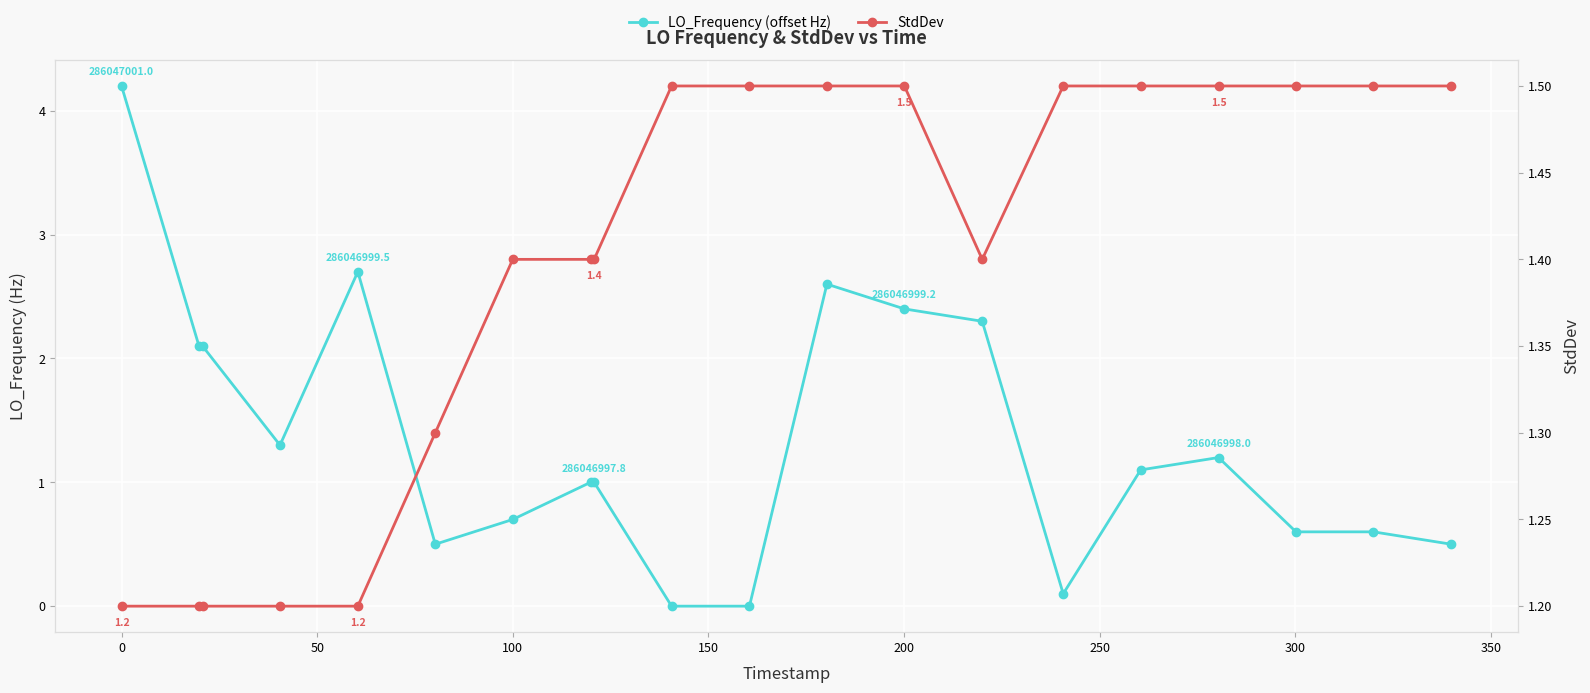

True or false: LO_Frequency (offset Hz) and StdDev intersect in this chart.

True